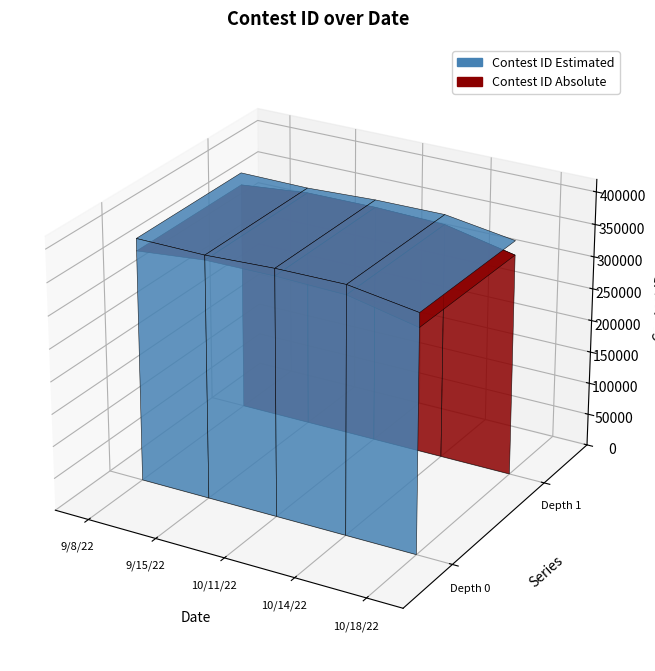

Reading left to right, list all the values displayed in this chart.

376181	375289	380008	380908	364969